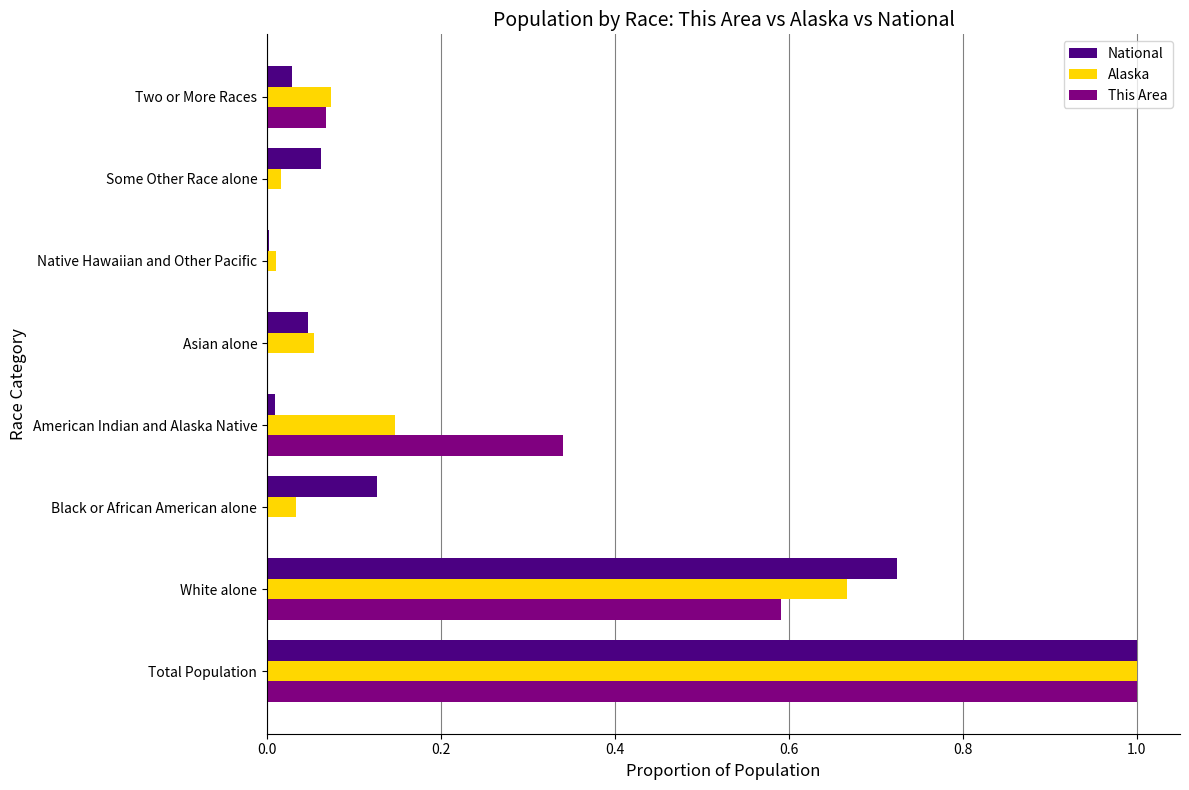

What is the maximum value for National?

1.0